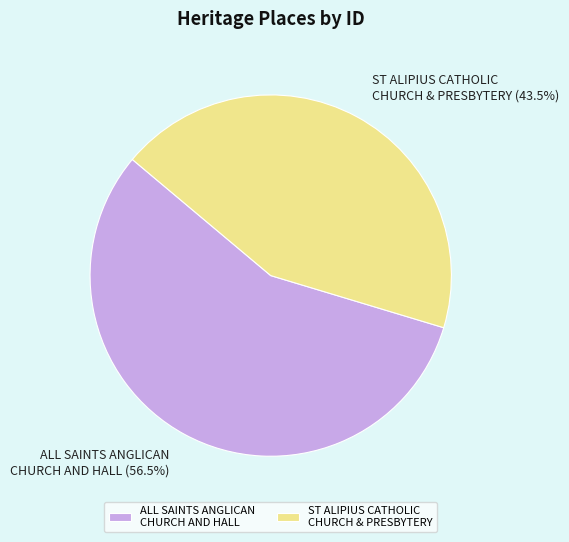

Which slice is the smallest?

ST ALIPIUS CATHOLIC CHURCH & PRESBYTERY